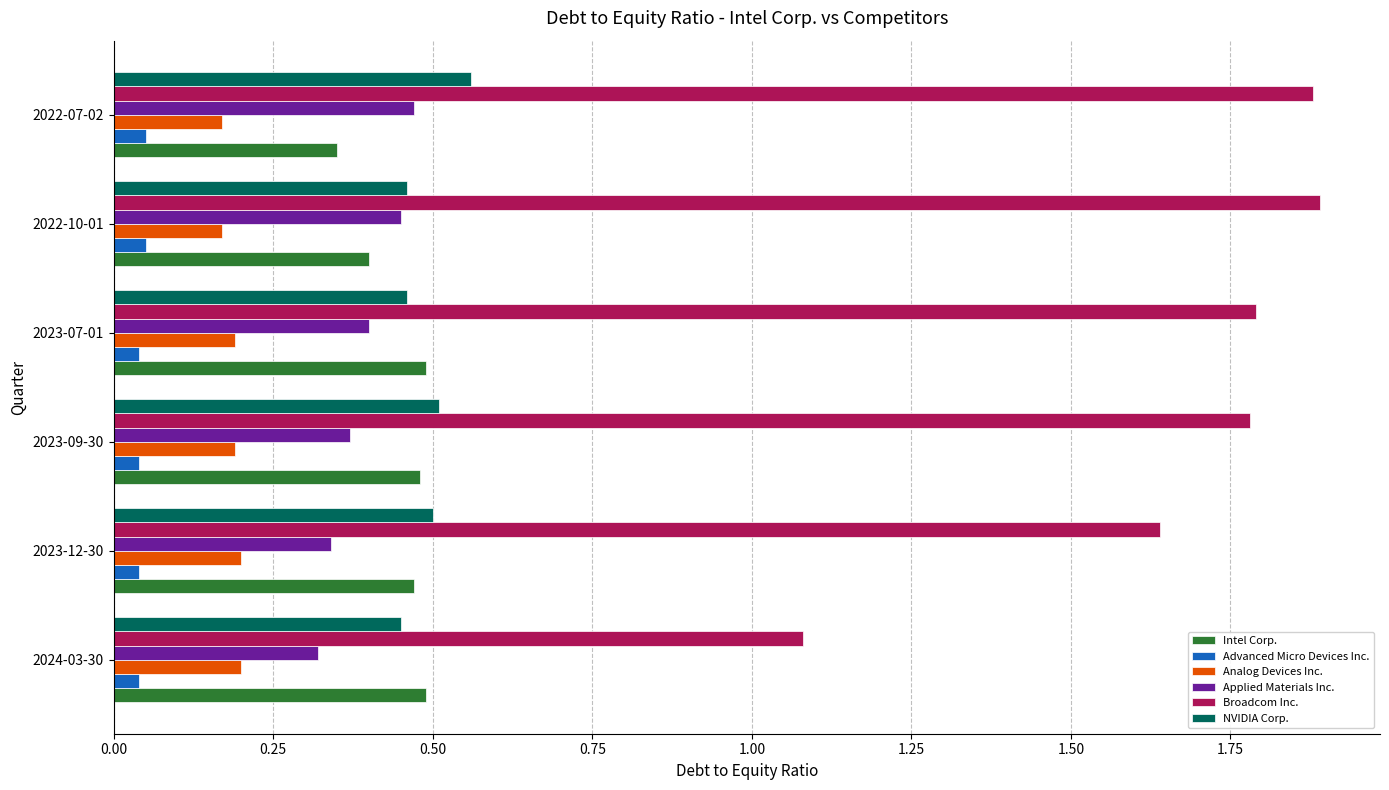

What is the sum of all NVIDIA Corp. values?

2.9